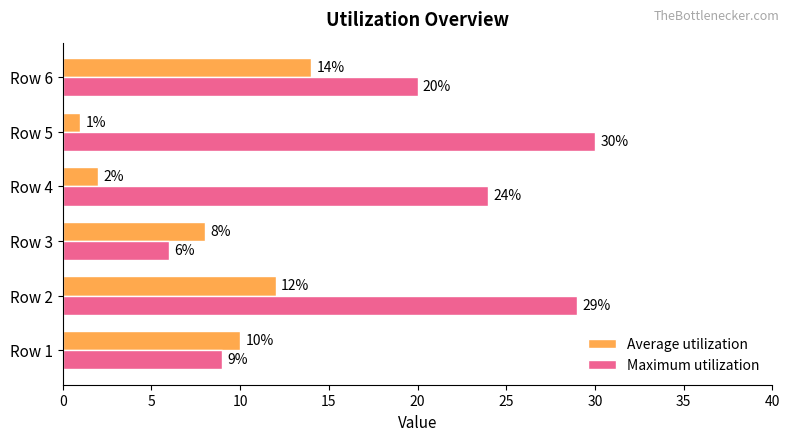

List the series in order of their peak value, highest first.

Maximum utilization, Average utilization